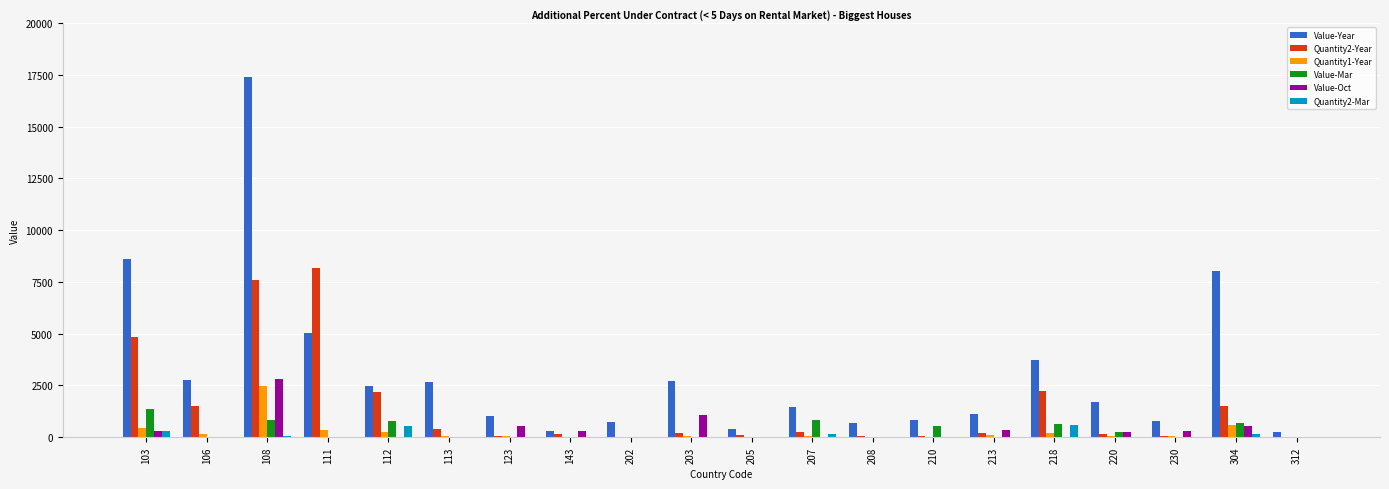

Is it true that Value-Oct equals 328 at 213?

True